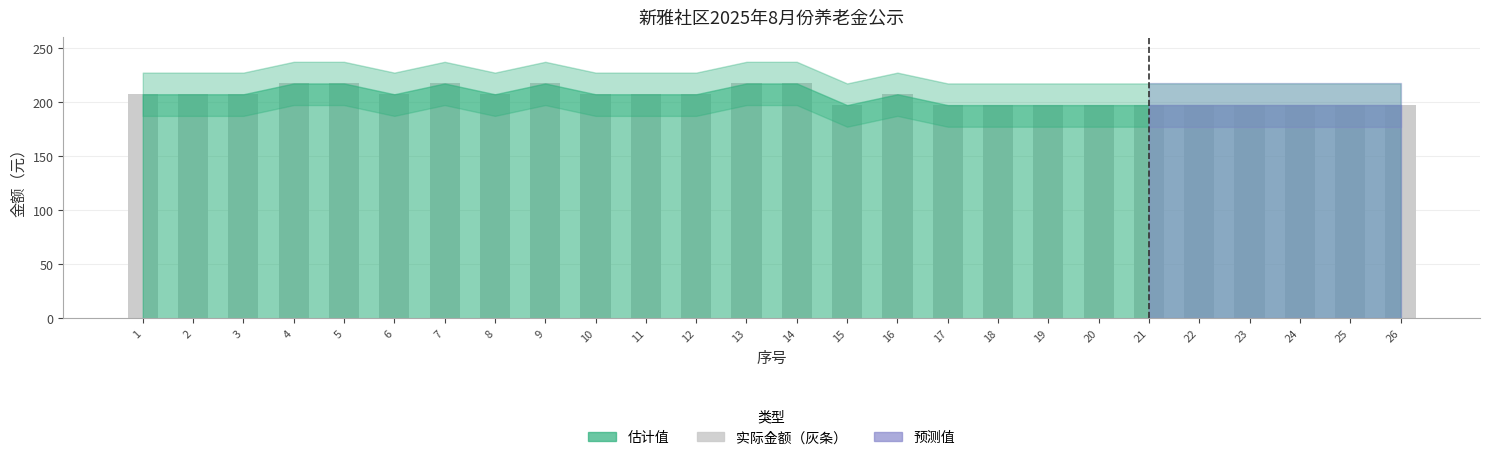

The value at 15 is 197. True or false?

True